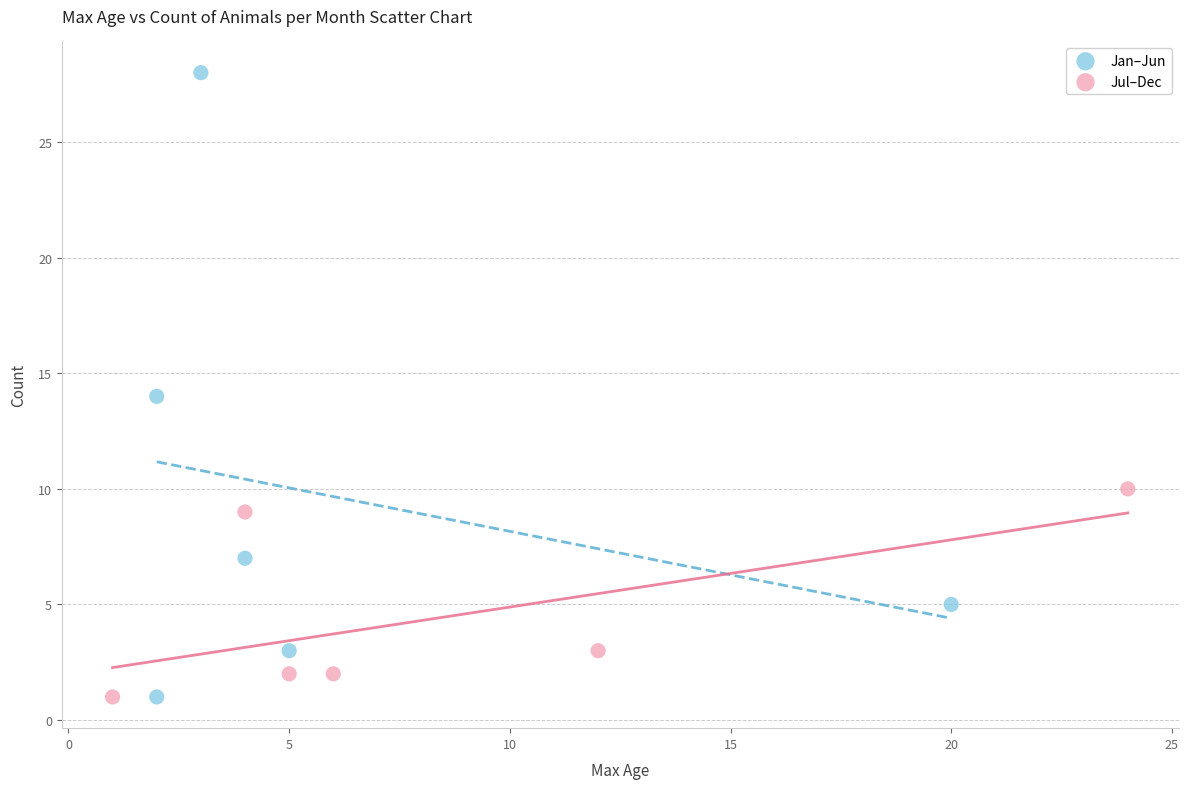

Which series has the widest spread of Y values?

Jan–Jun